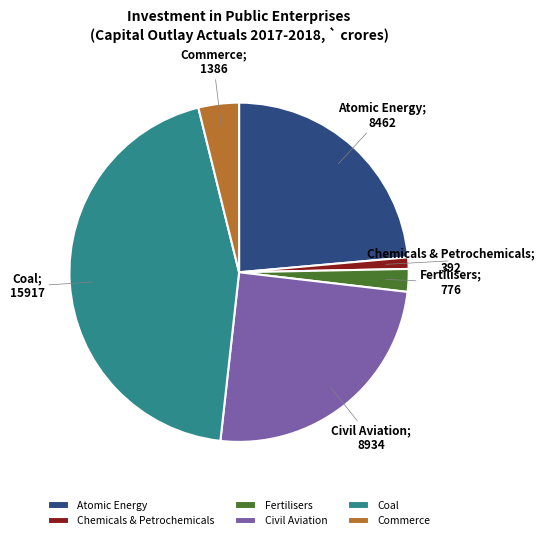

How many segments does this pie chart have?

6